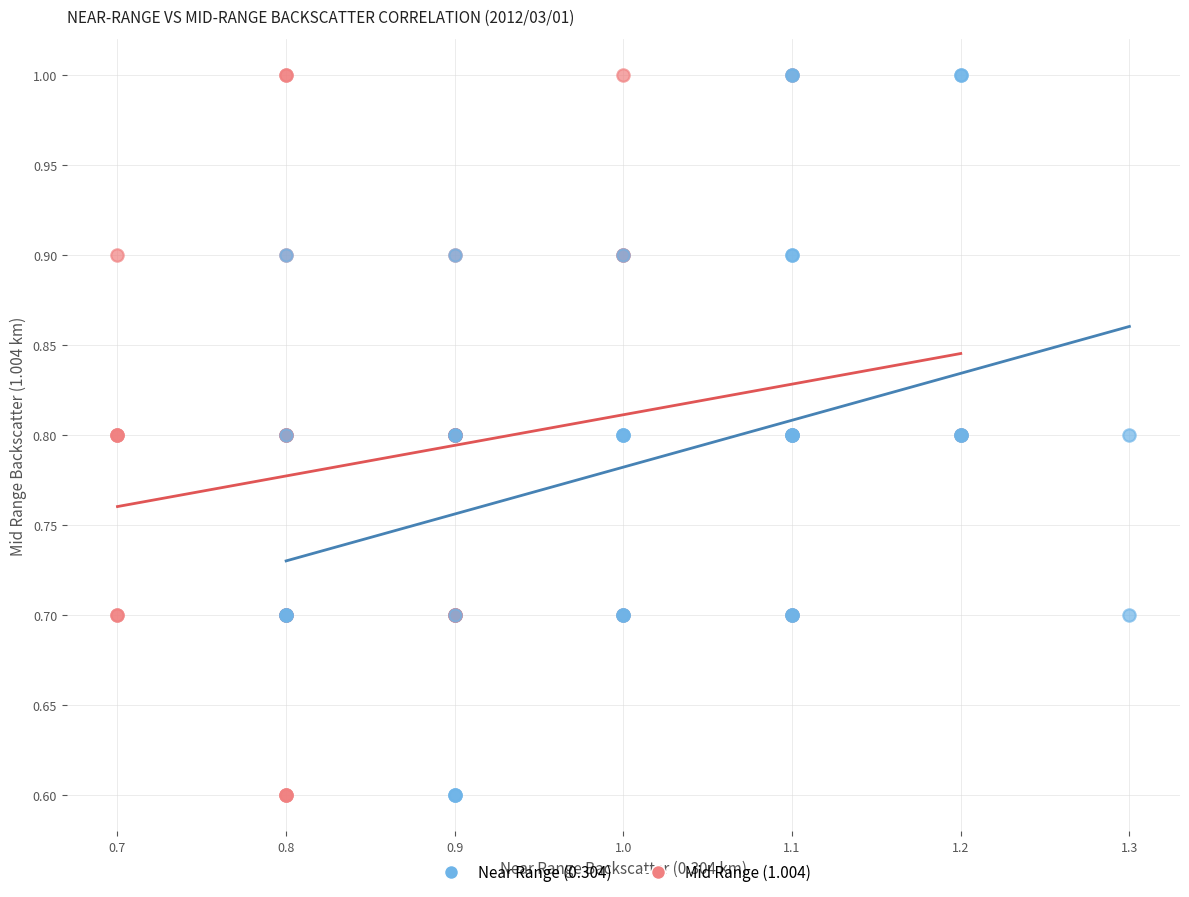

What are all the series names shown in the legend?

Near Range (0.304), Mid Range (1.004)